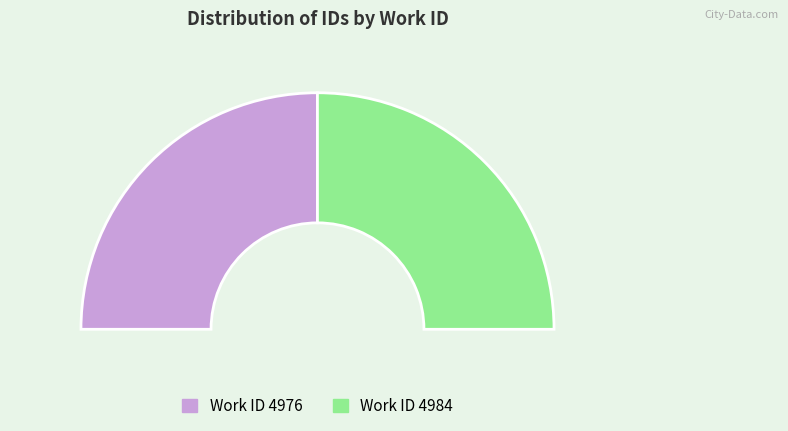

What is the ratio of the value at 4976 to the value at 4984?

1.0